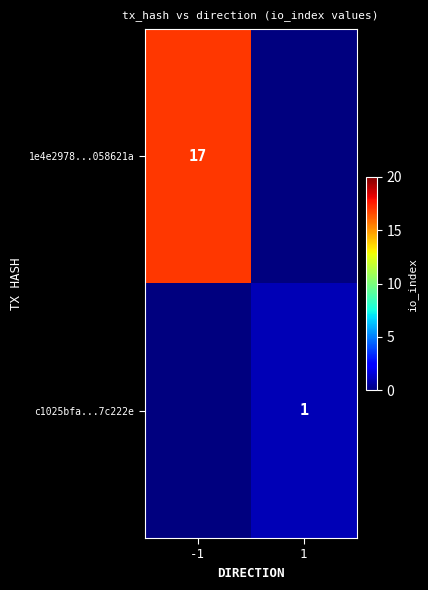

The 1e4e2978...058621a series shows 17 at -1. True or false?

True